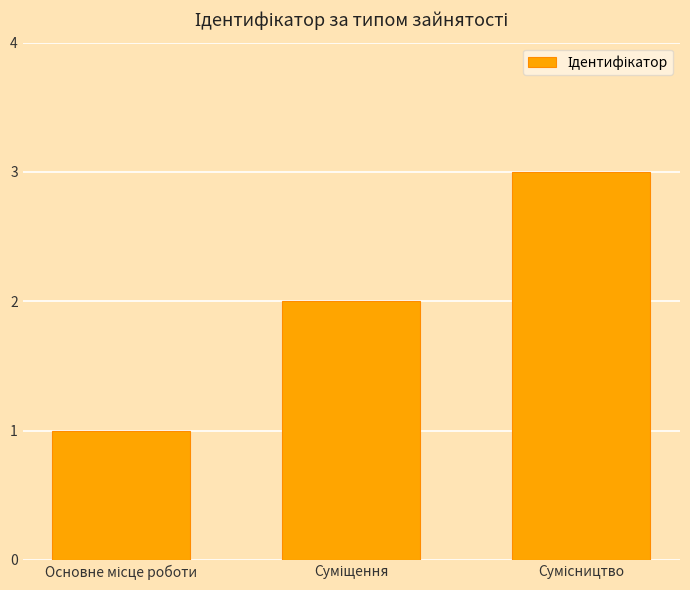

What is the greatest value displayed?

3